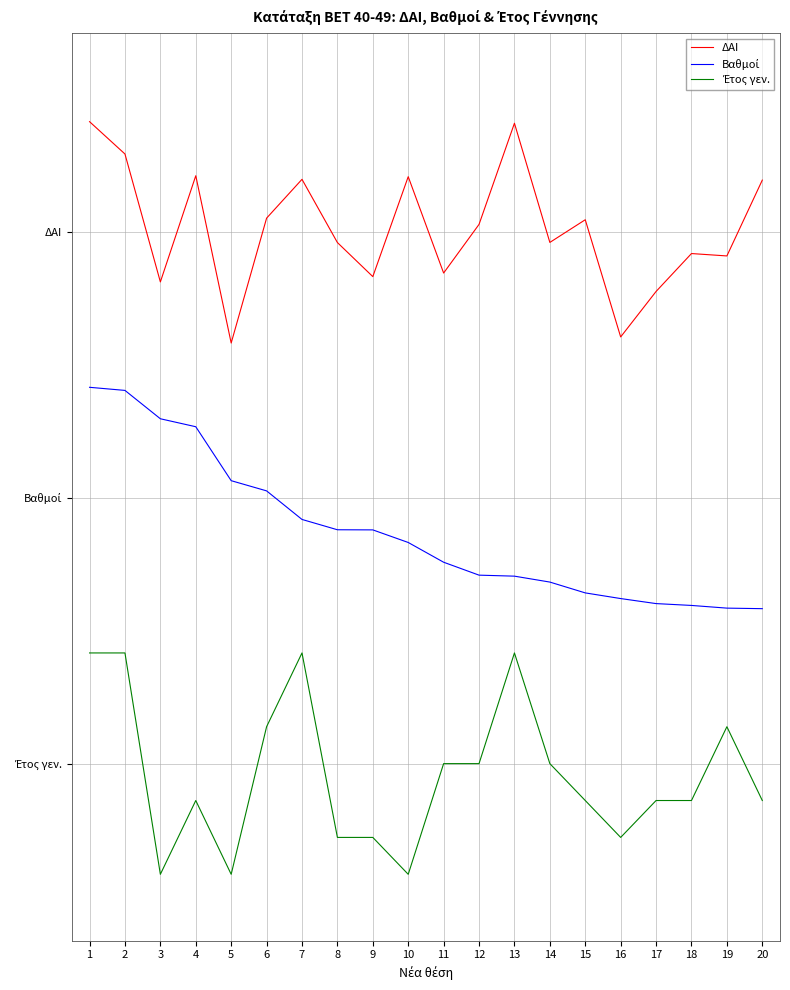

Is this an area chart (filled region under the line)?

No